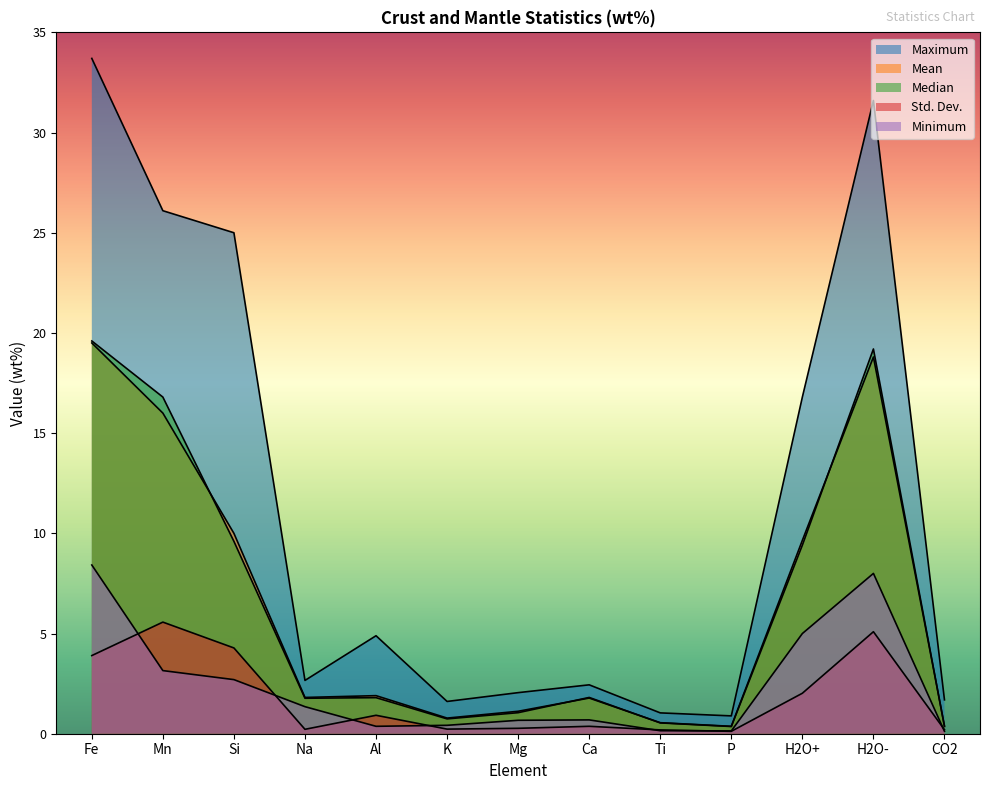

How many lines are shown in the chart?

5